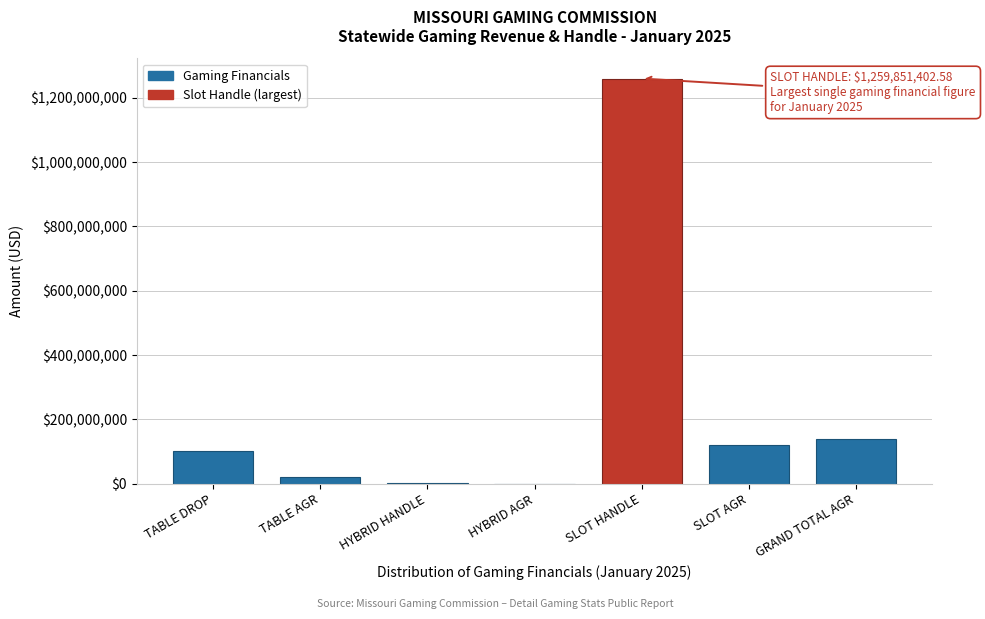

What is the maximum value shown in the chart?

1259851402.6